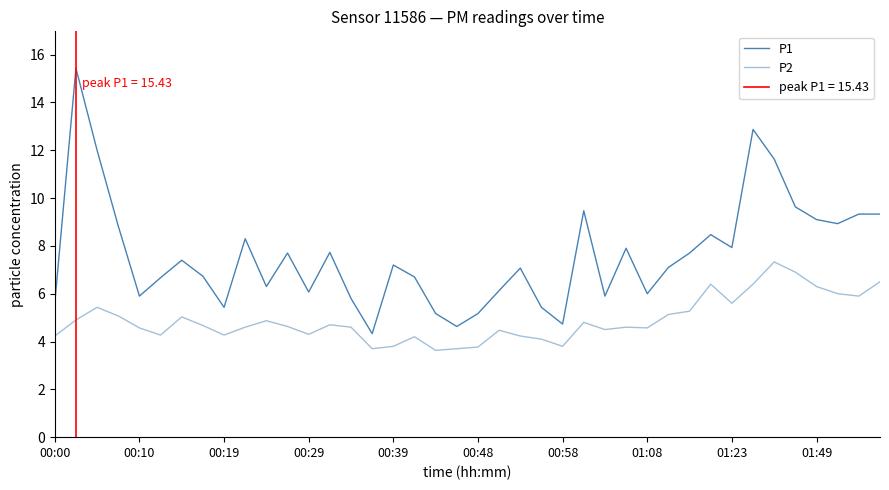

Which series has the largest total across all categories?

P1